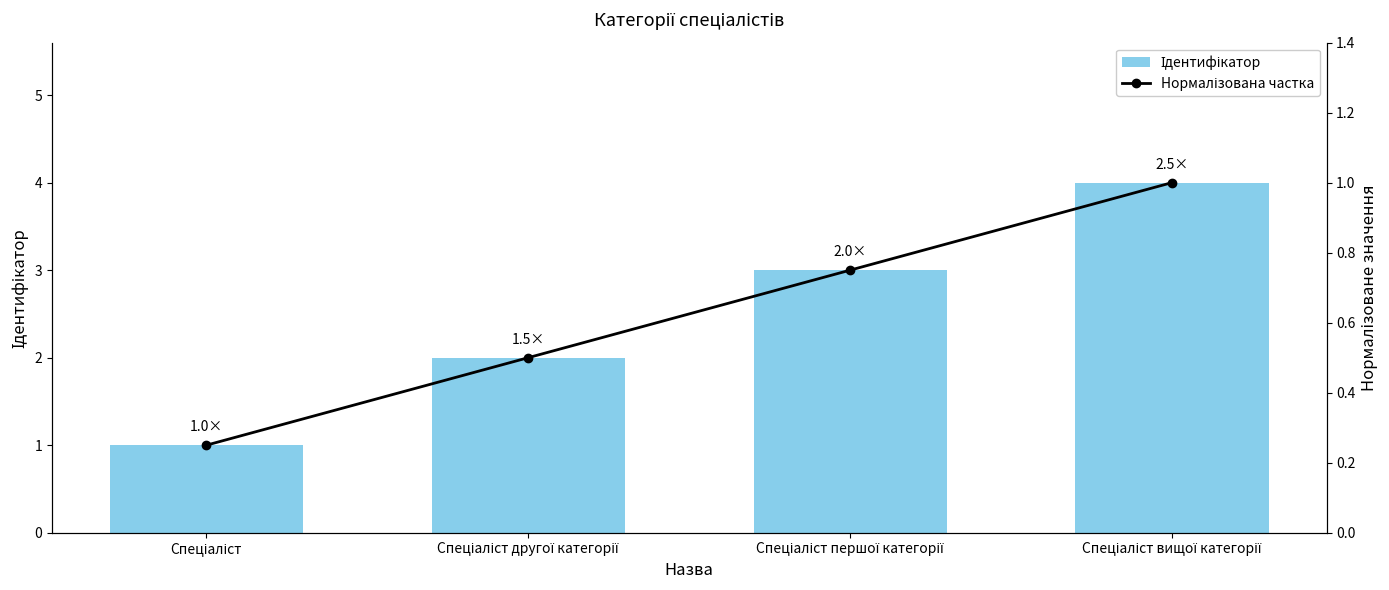

What is the label of the 4th bar from the left?

Спеціаліст вищої категорії